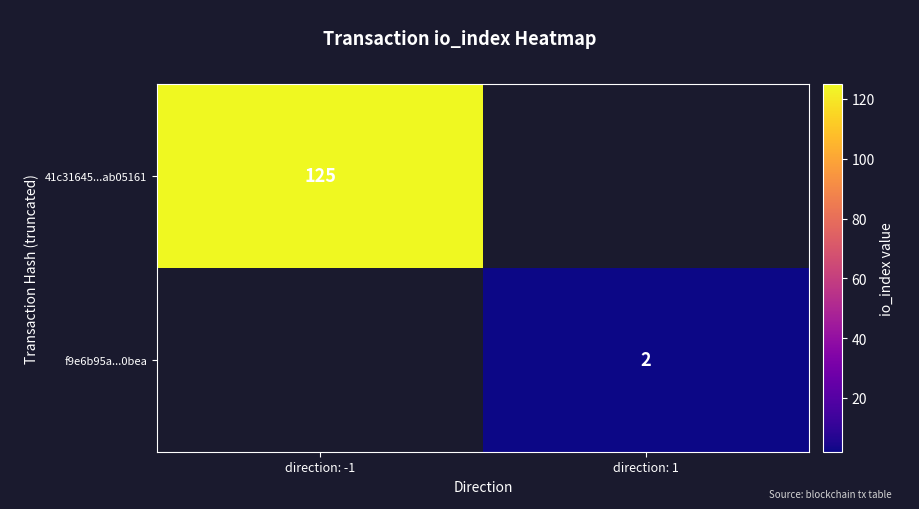

The 41c31645...ab05161 series shows 125 at direction: -1. True or false?

True